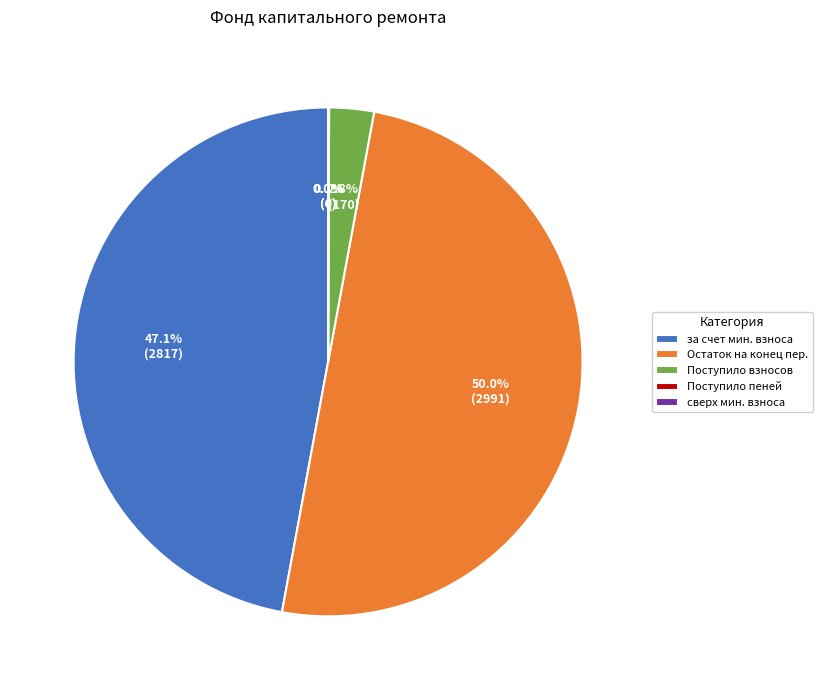

What percentage is NOT represented by Поступило взносов?

97.2%